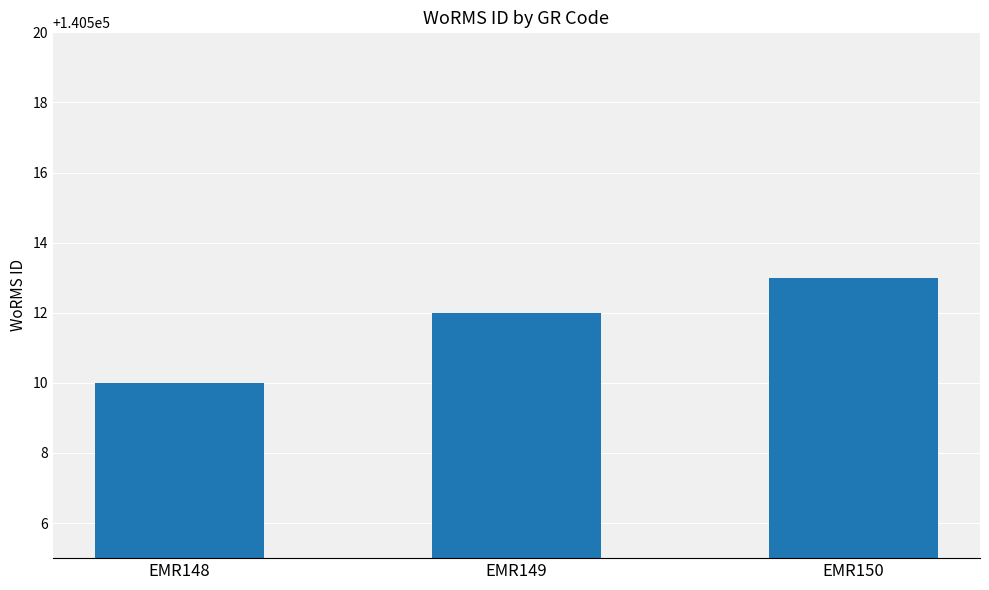

What is the greatest value displayed?

140513